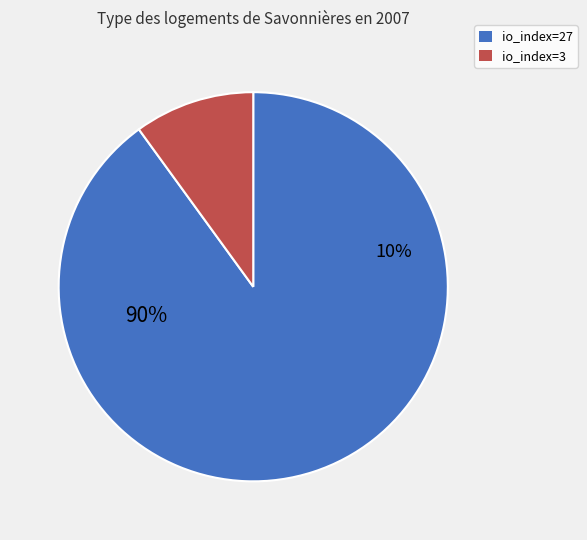

What percentage is the io_index=27 slice, to the nearest percent?

90%